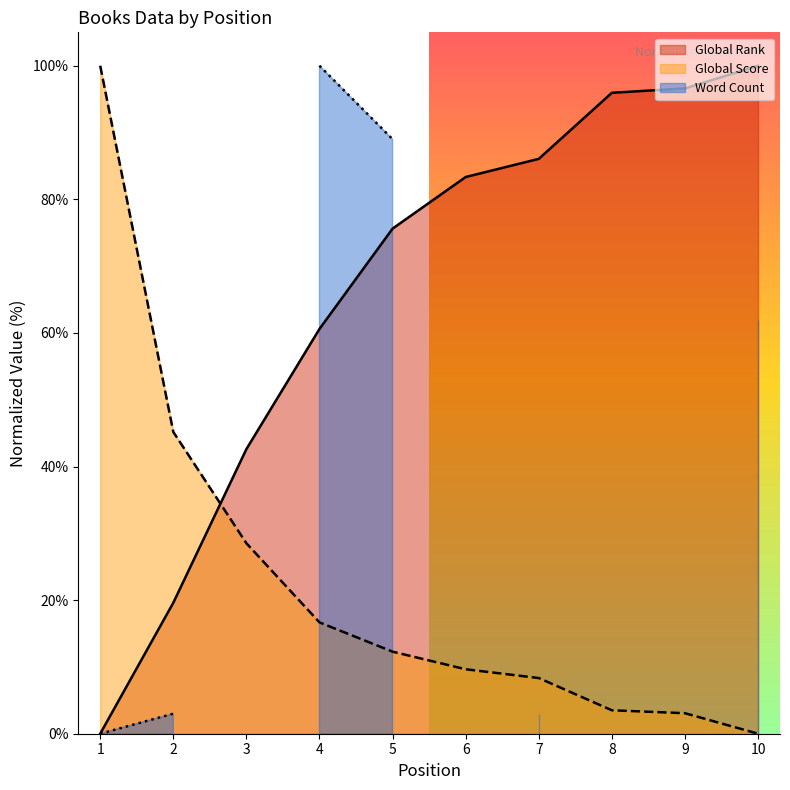

What is the sum of all Global Score values?

227.2